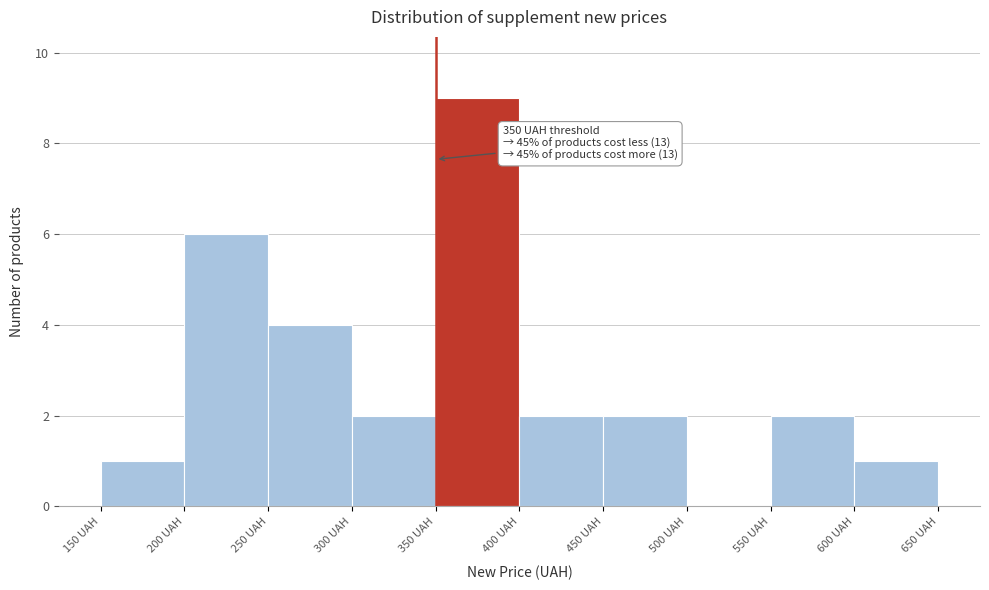

Over which range of the x-axis is the bar tallest?

350 to 400